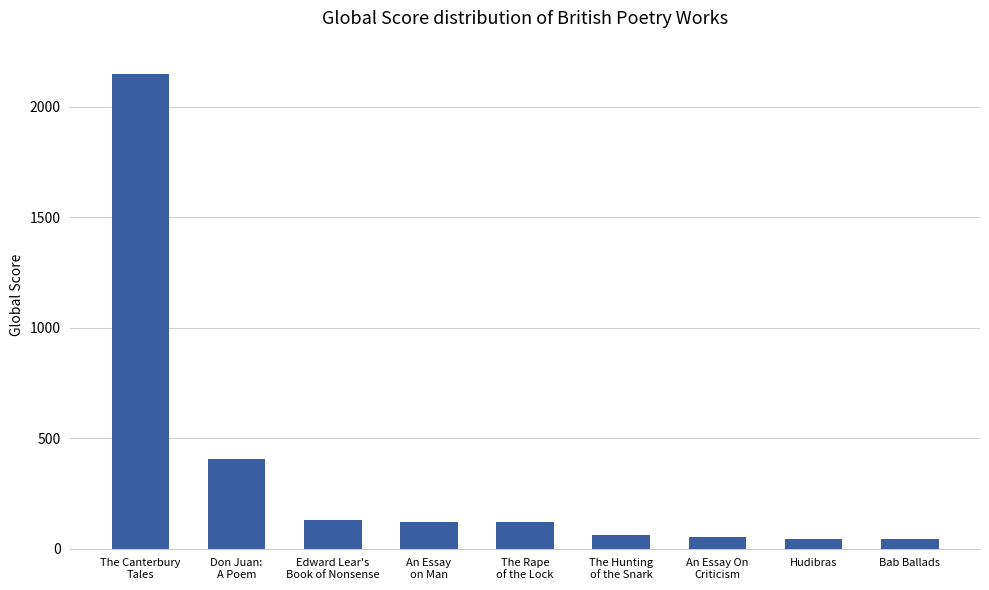

The value at The Canterbury
Tales is 3734. True or false?

False